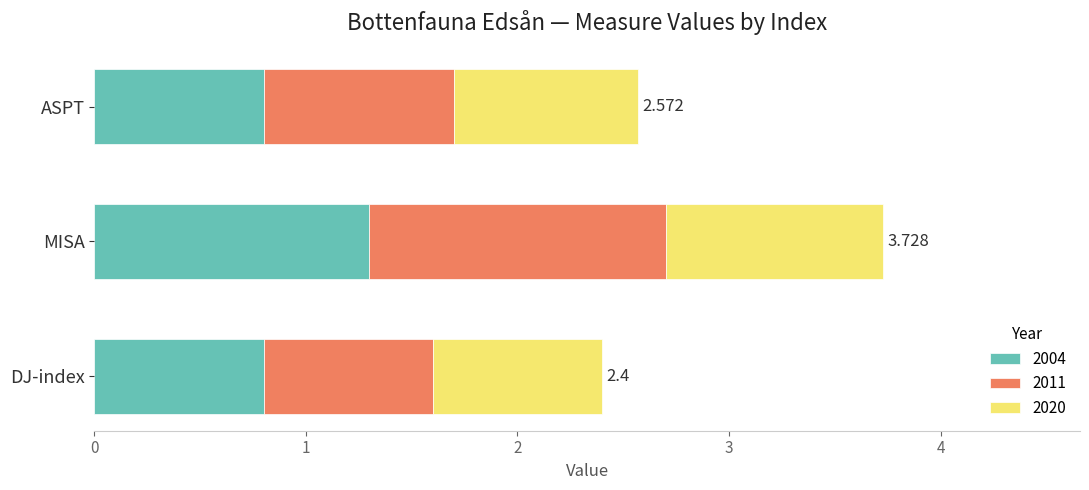

At which category is the sum across all series the highest?

MISA